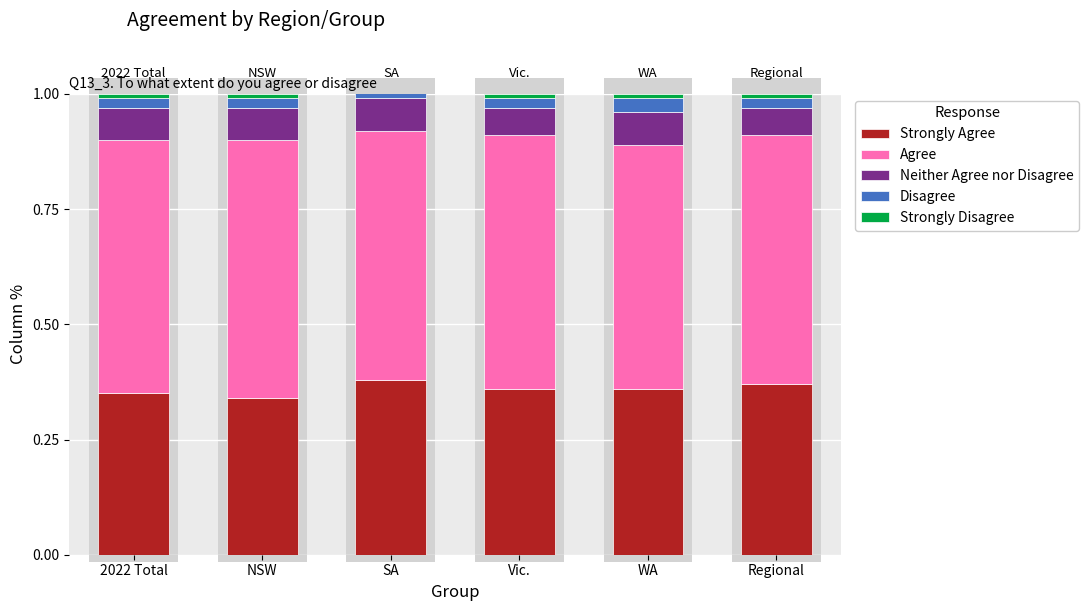

What position from the left is NSW?

2